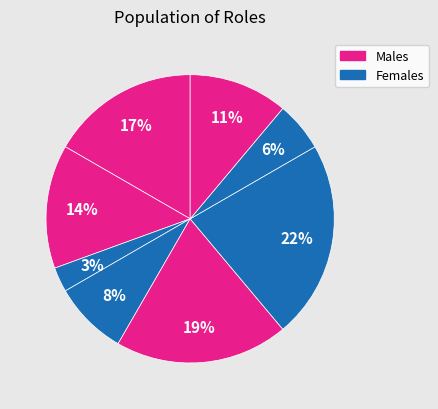

How many segments does this pie chart have?

8